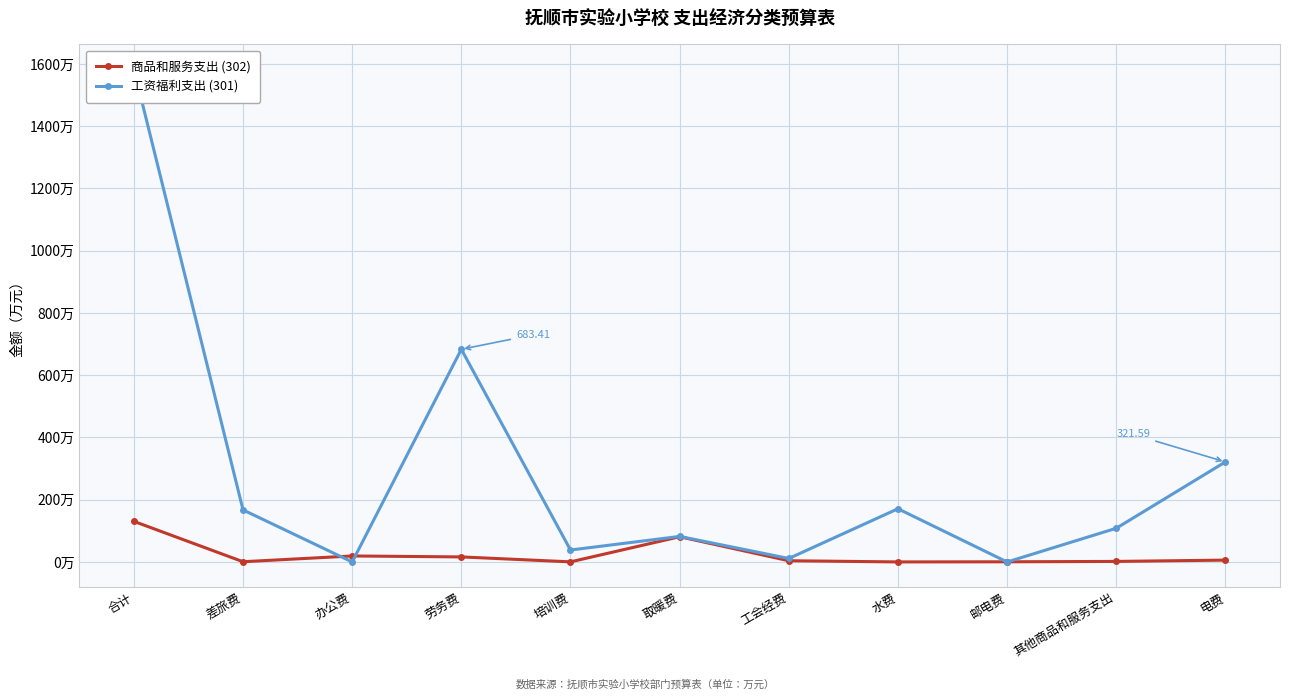

What is the difference between the maximum and minimum values in the 商品和服务支出 (302) series?

130.4